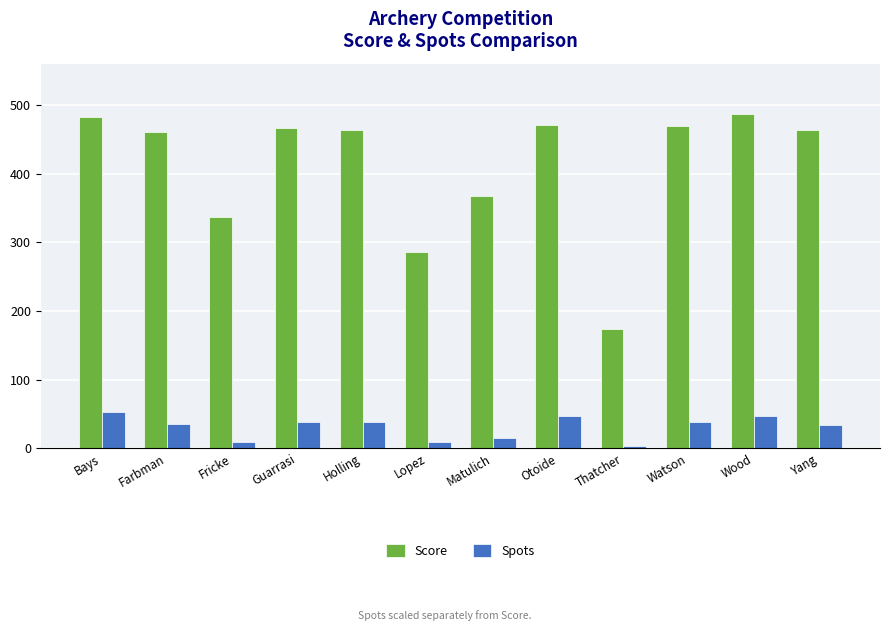

True or false: Score has a value of 470 at Watson.

True